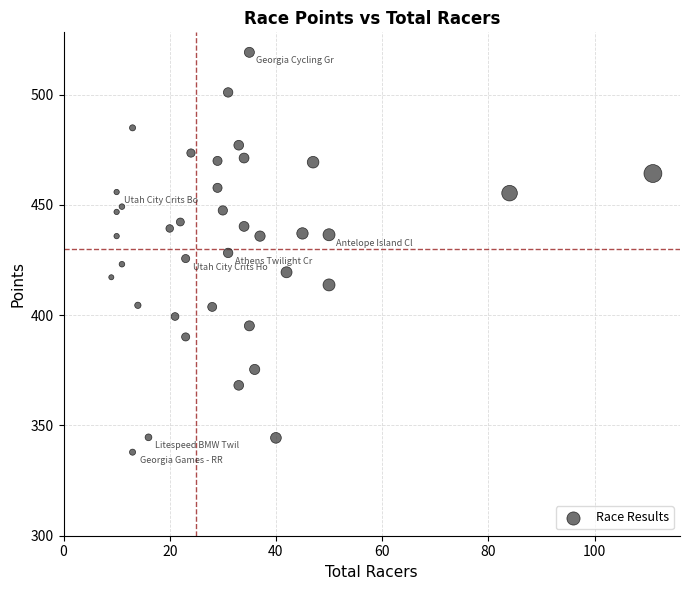

What is the range of X values (max minus min)?

102.0